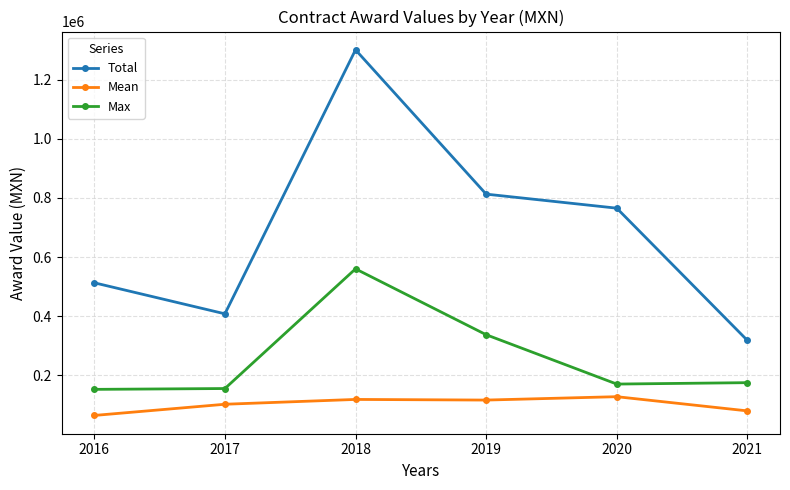

At which category does the chart reach its minimum across all series?

2016